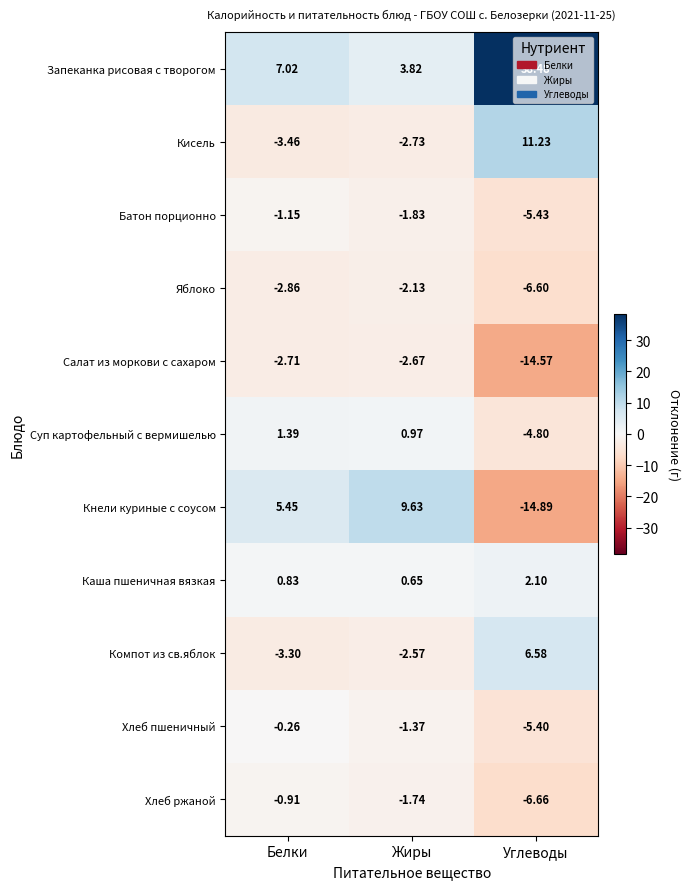

Which series has the largest total across all categories?

Запеканка рисовая с творогом